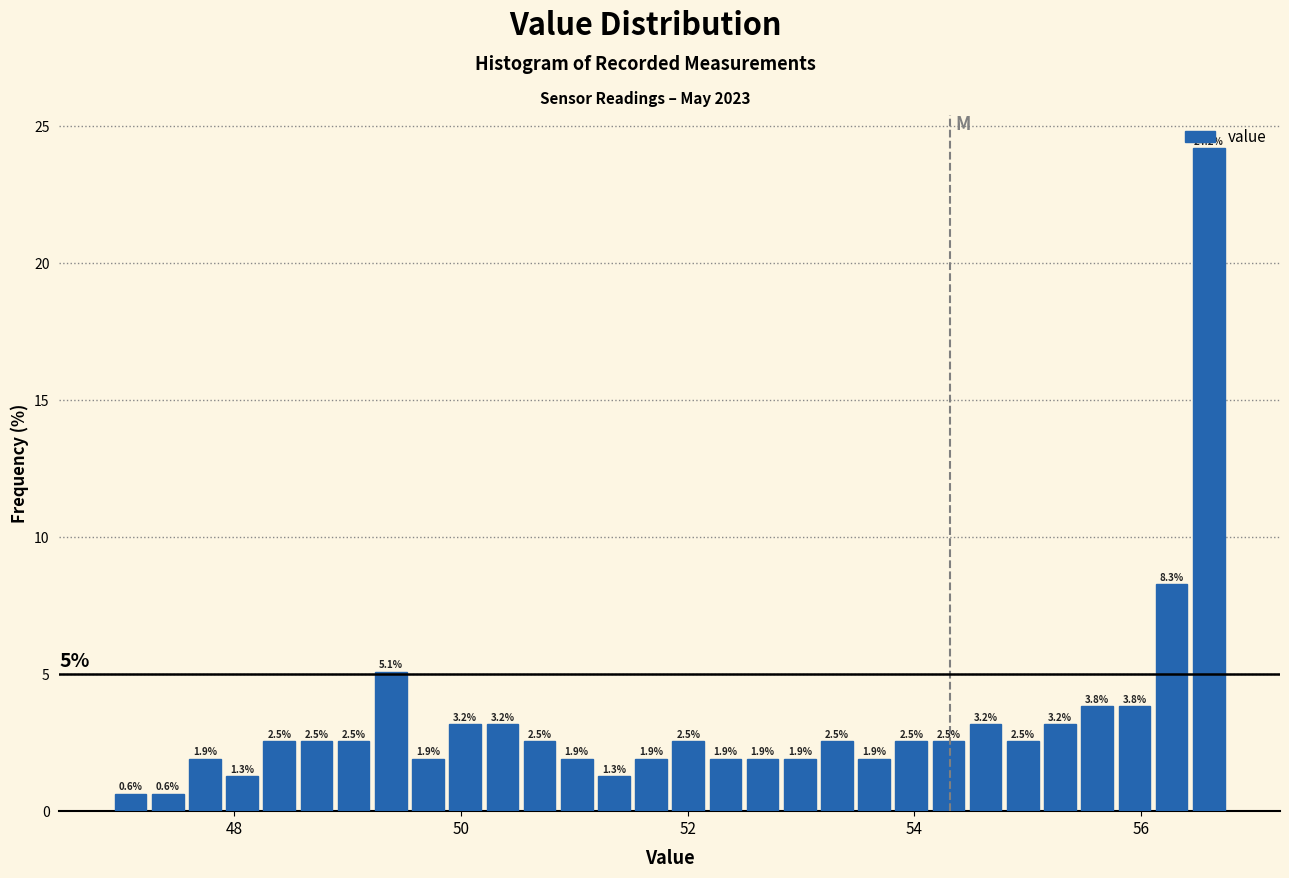

Around what value on the x-axis is the tallest bar? Give the approximate position of its centre, as read against the axis.

56.6